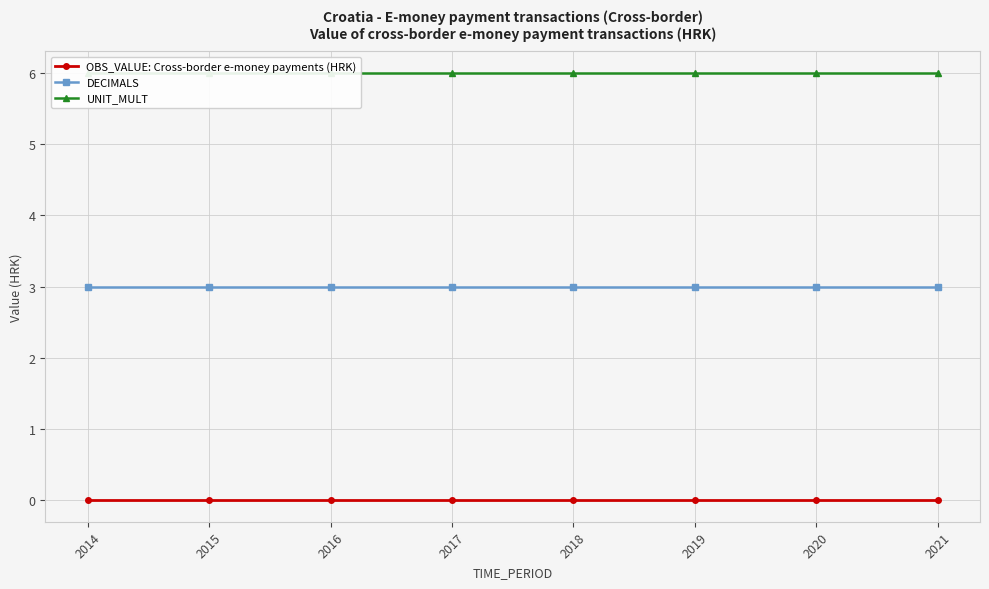

Between 2016 and 2019, which series saw the biggest shift?

OBS_VALUE: Cross-border e-money payments (HRK)